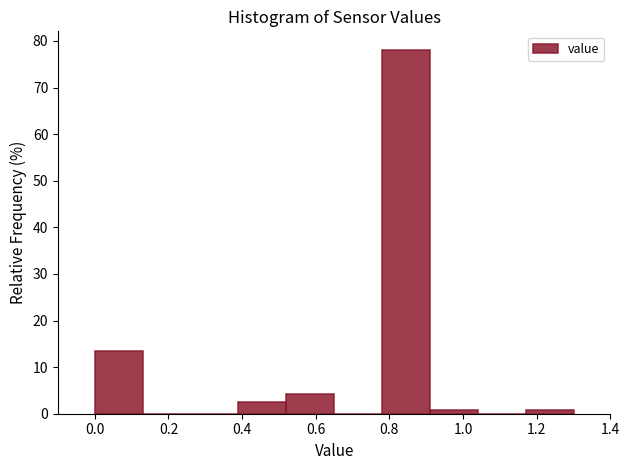

Reading left to right, list every bar in this chart as the range it spans on the x-axis followed by its height. Neither the bar edges nor the heights are printed on the chart, so give them approximately, as read against the axes.

0.00 to 0.13: 13
0.13 to 0.26: 0
0.26 to 0.39: 0
0.39 to 0.52: 3
0.52 to 0.65: 4
0.65 to 0.78: 0
0.78 to 0.91: 78
0.91 to 1.04: under 1
1.04 to 1.17: 0
1.17 to 1.30: under 1